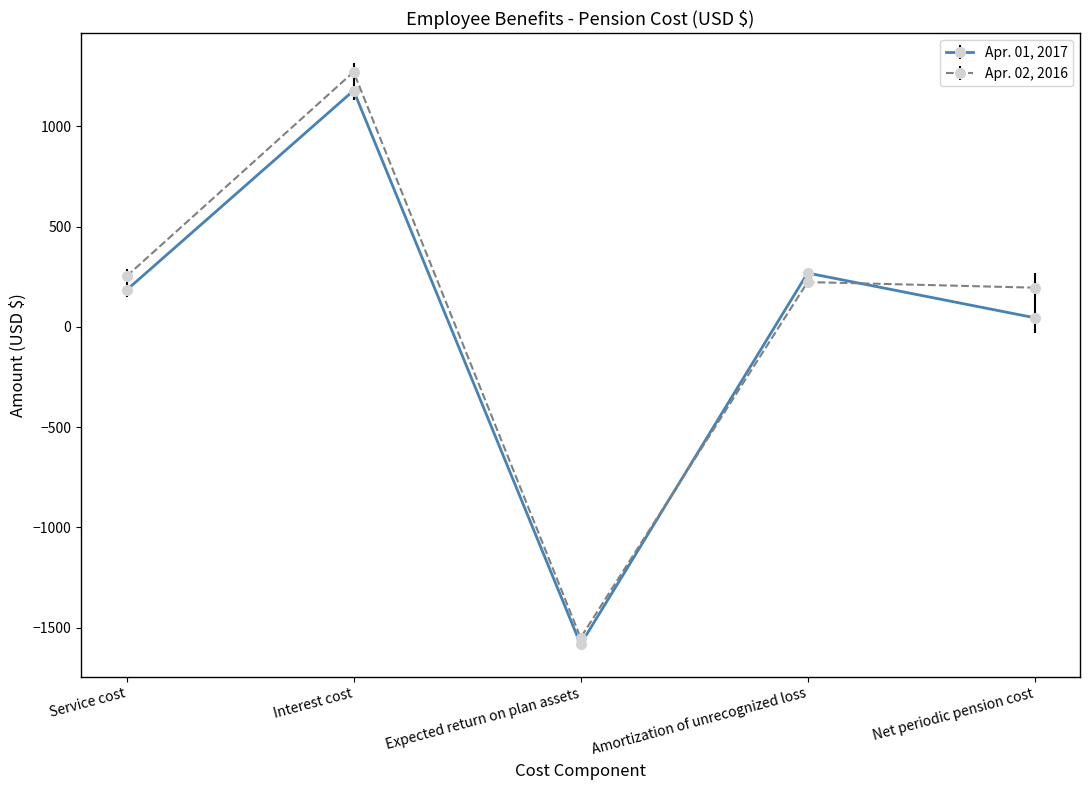

What is the difference between the Apr. 01, 2017 values at Interest cost and Net periodic pension cost?

1133